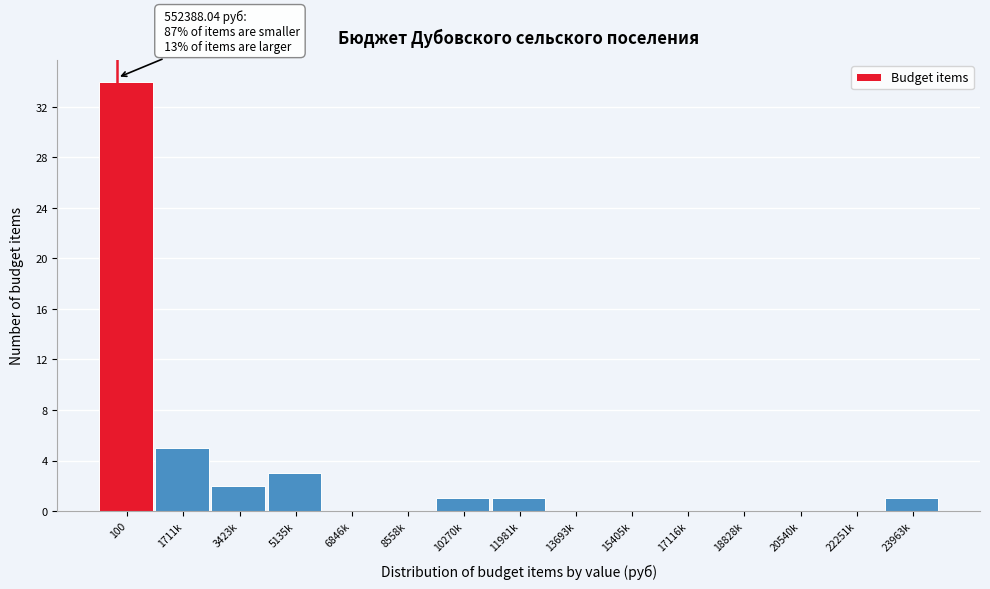

Reading right to left, list all the values displayed in this chart.

23963k=1	22251k=0	20540k=0	18828k=0	17116k=0	15405k=0	13693k=0	11981k=1	10270k=1	8558k=0	6846k=0	5135k=3	3423k=2	1711k=5	100=34